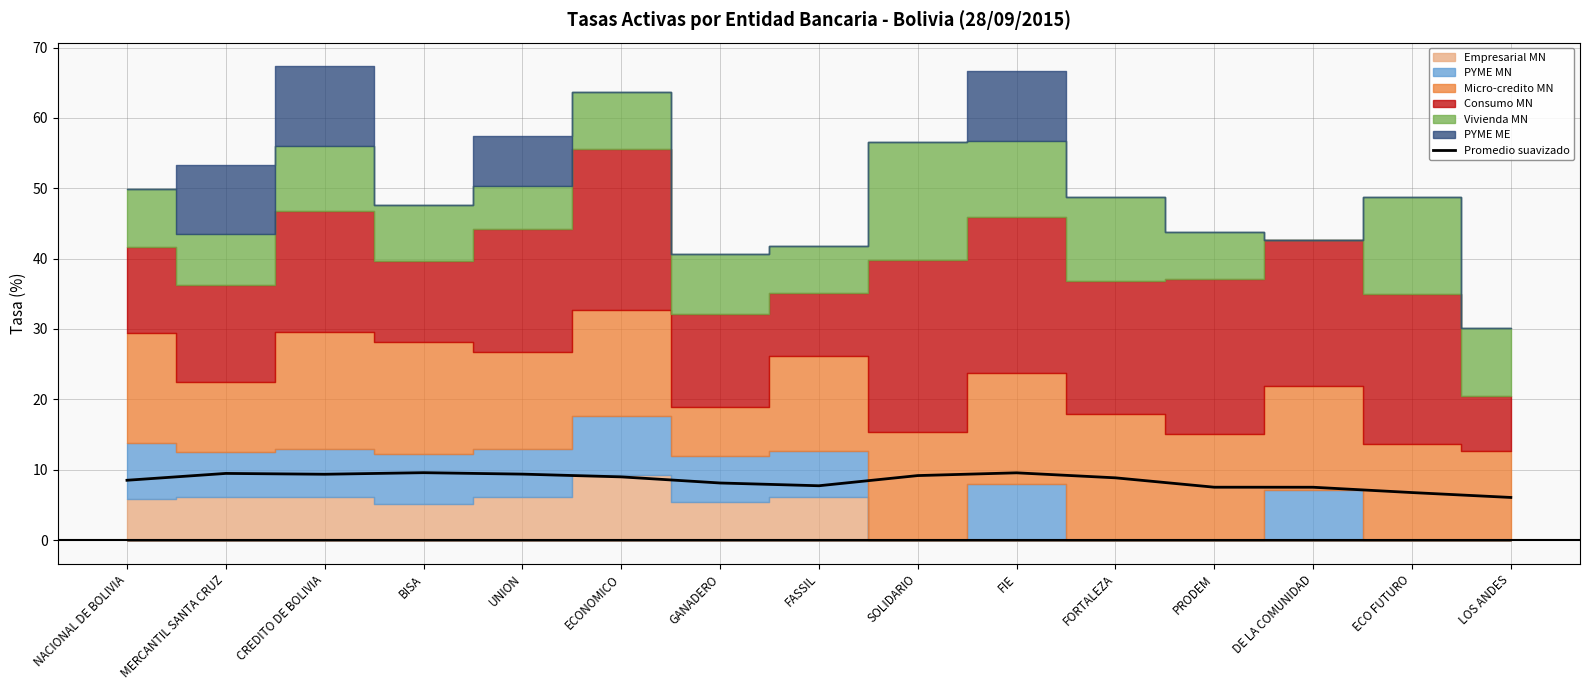

How many interior local valleys (lower than both neighbors) does the data have?

2